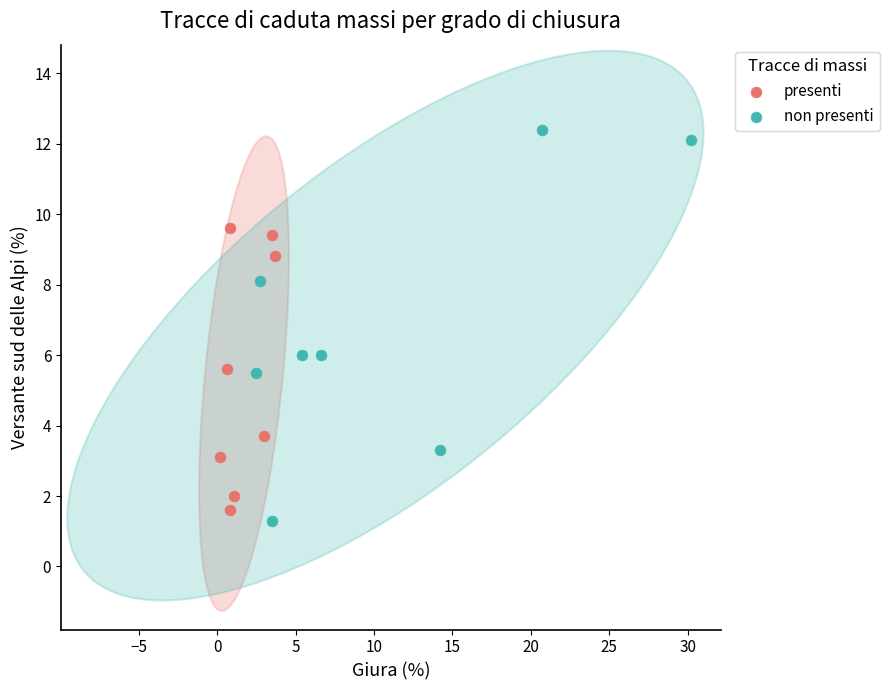

Which series reaches the maximum Y coordinate?

non presenti